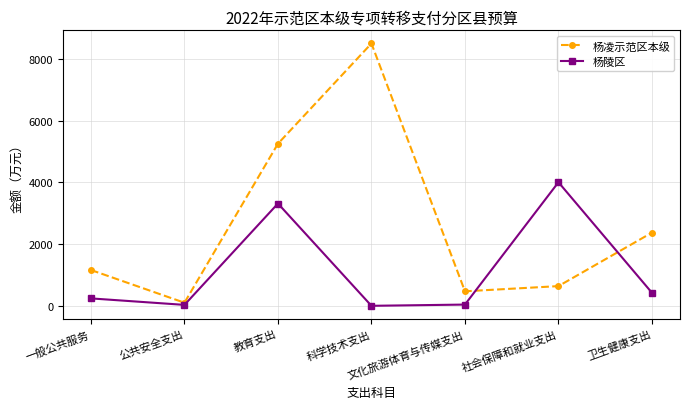

The value of 杨陵区 at 社会保障和就业支出 is 1626. True or false?

False